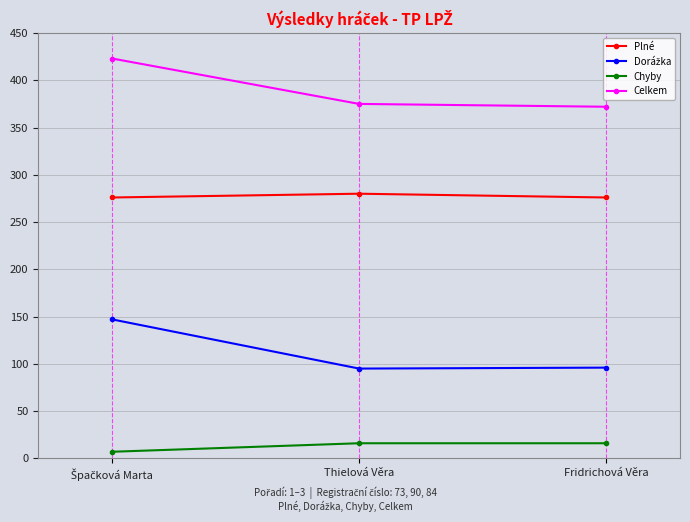

What is the difference between the Celkem values at Fridrichová Věra and Thielová Věra?

3